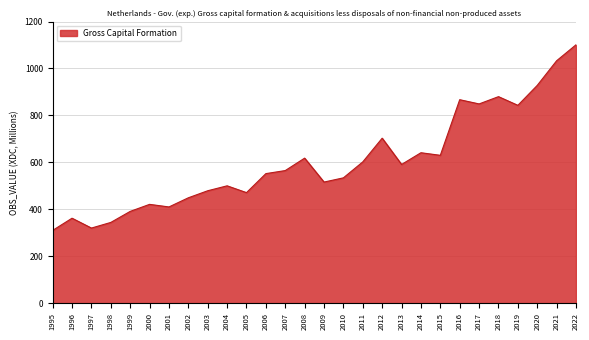

Reading right to left, what are all the values shown in this chart?

1101	1033	928	843	880	849	867	630	641	591	703	602	534	516	618	565	552	471	500	479	449	410	421	391	344	320	362	310